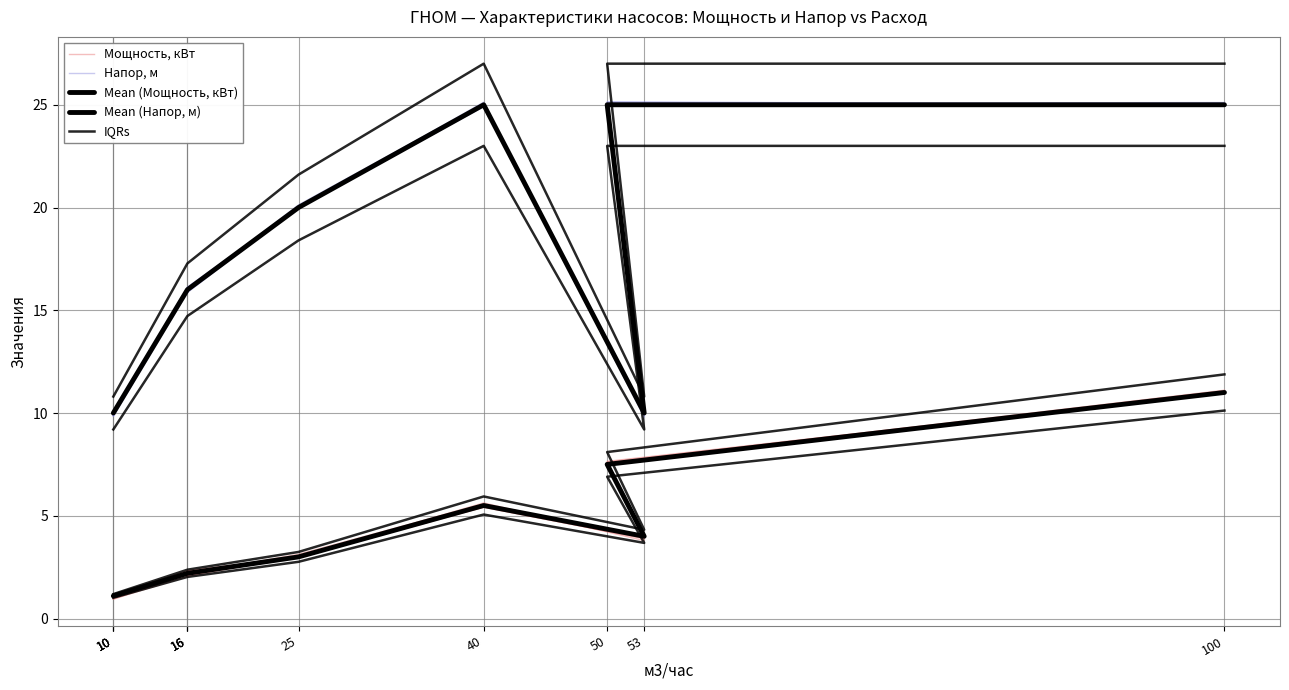

Read the Mean (Напор, м) value at 10.

10.0